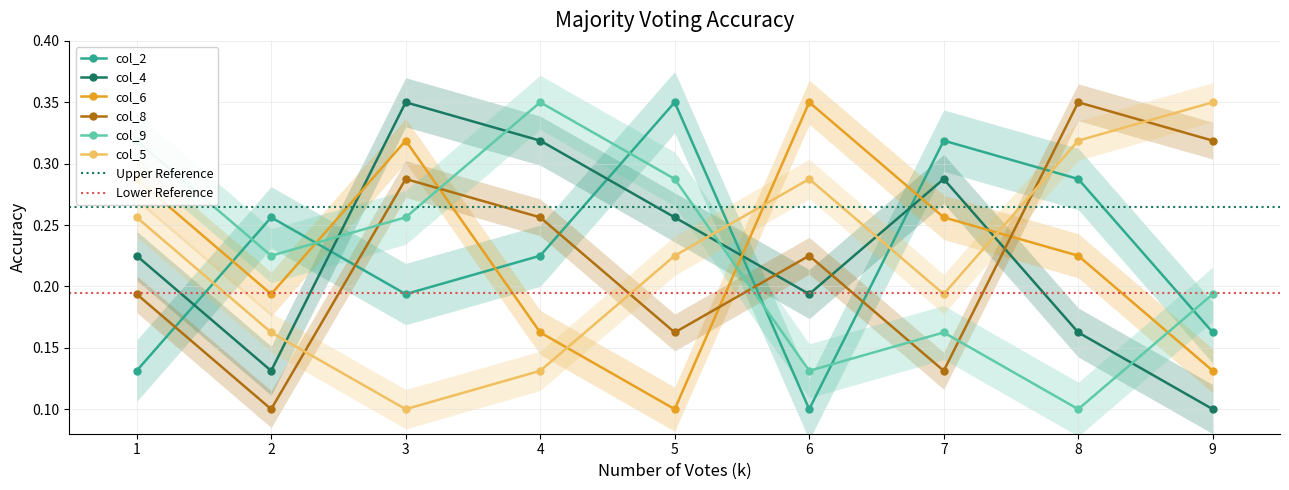

What is the difference between the highest and lowest values at 6?

0.2